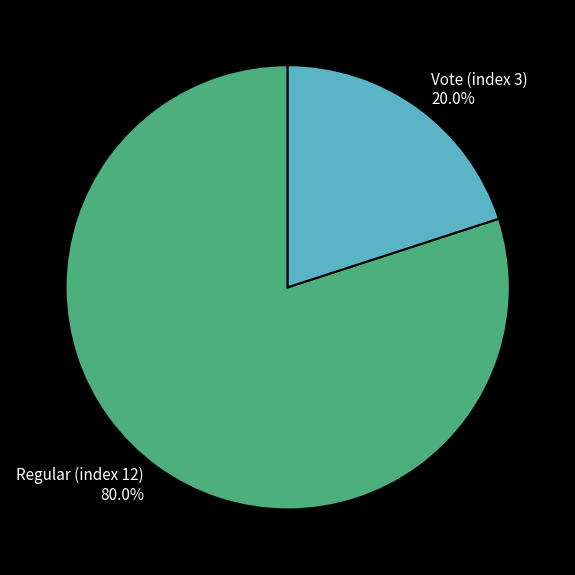

To the nearest percent, what is the difference between the largest and smallest slice percentages?

60%